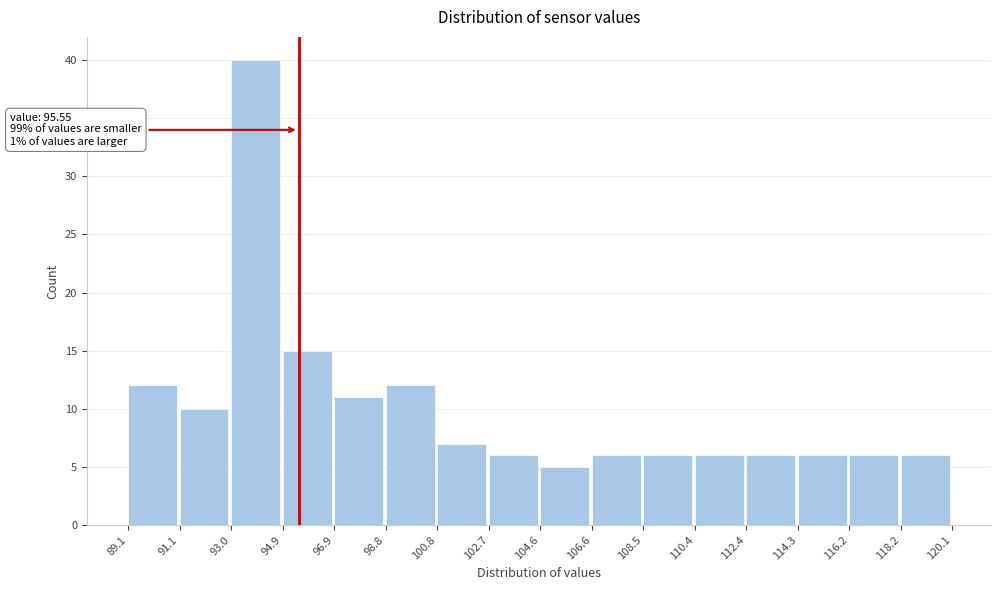

Over which range of the x-axis is the bar tallest?

93.0 to 94.9